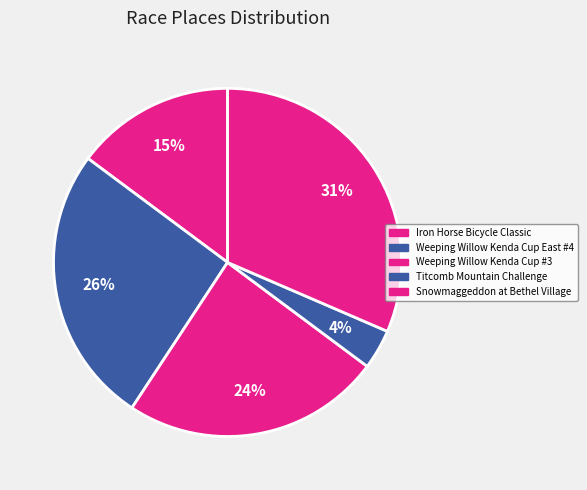

Which has a higher value, Weeping Willow Kenda Cup #3 or Titcomb Mountain Challenge?

Weeping Willow Kenda Cup #3